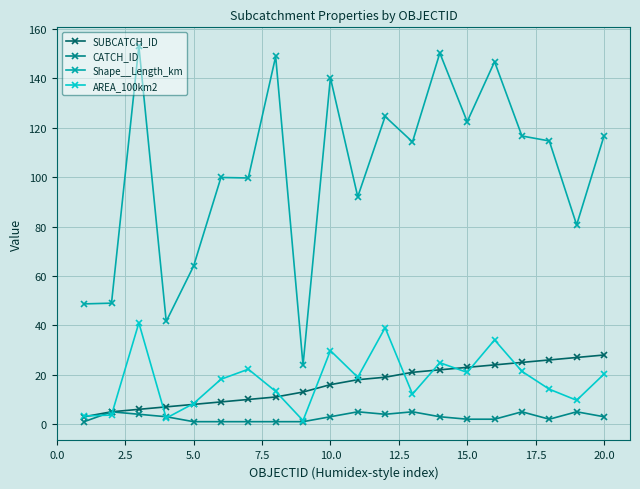

Does the chart display data point markers on the line(s)?

Yes